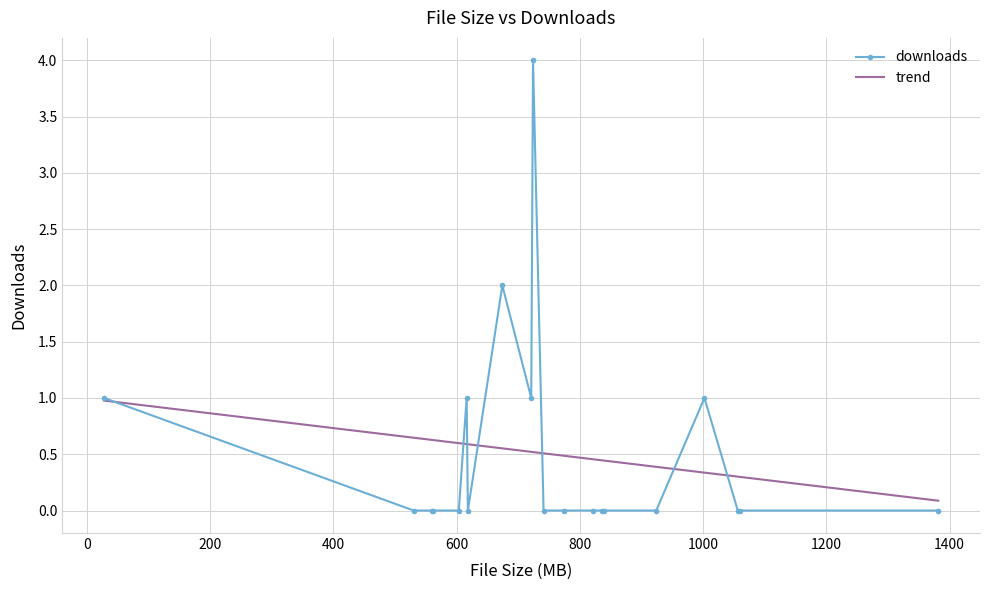

Which series has the largest range (max minus min)?

downloads